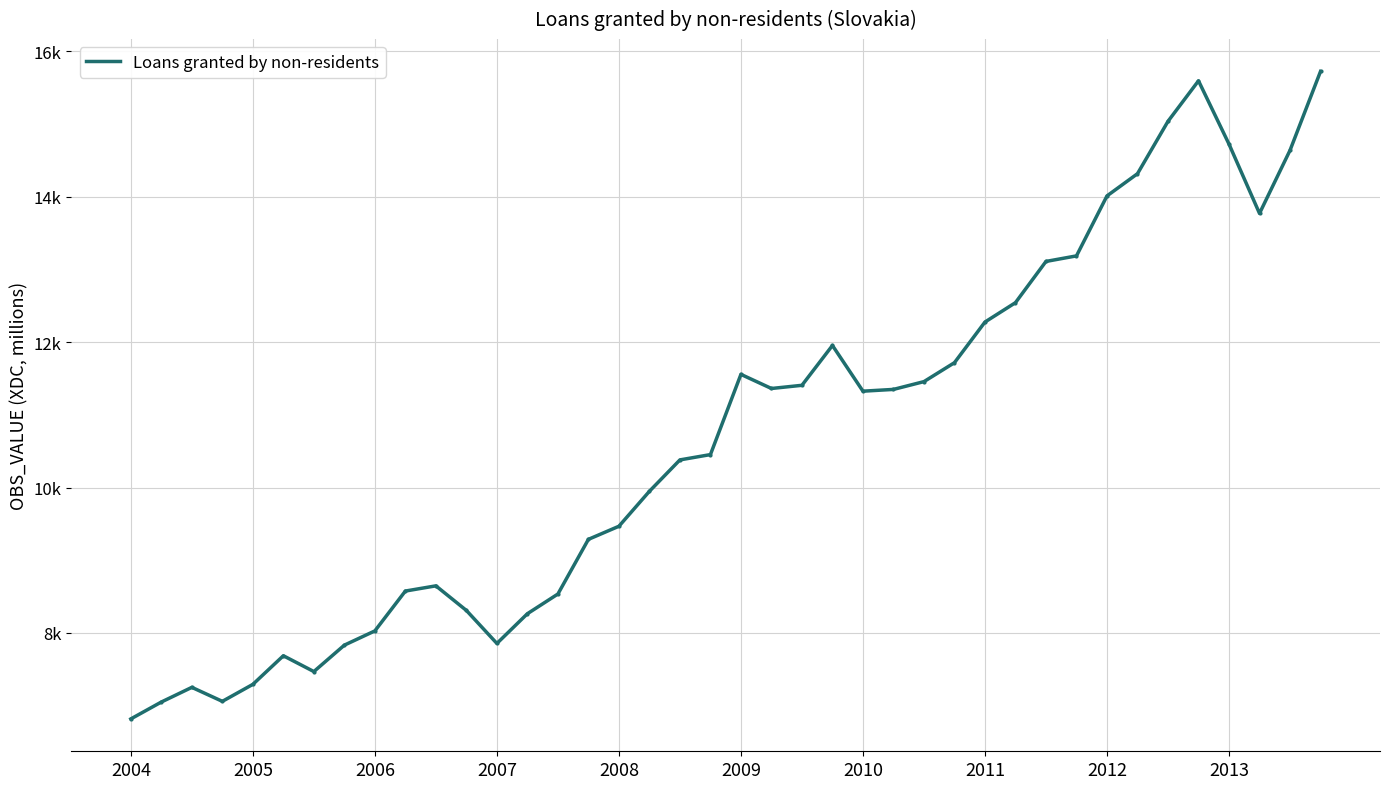

Reading right to left, transcribe all the data shown in this chart.

15725.5	14639.7	13772.1	14725.3	15596.4	15038.8	14318.3	14012.7	13187.6	13111.2	12544.1	12277.4	11718.3	11457.7	11350.5	11326.1	11955.0	11407.0	11363.1	11557.4	10453.7	10380.7	9948.8	9467.7	9287.7	8535.4	8264.4	7855.5	8309.4	8647.8	8576.2	8028.0	7832.0	7468.5	7686.1	7292.4	7058.7	7251.2	7049.4	6817.1